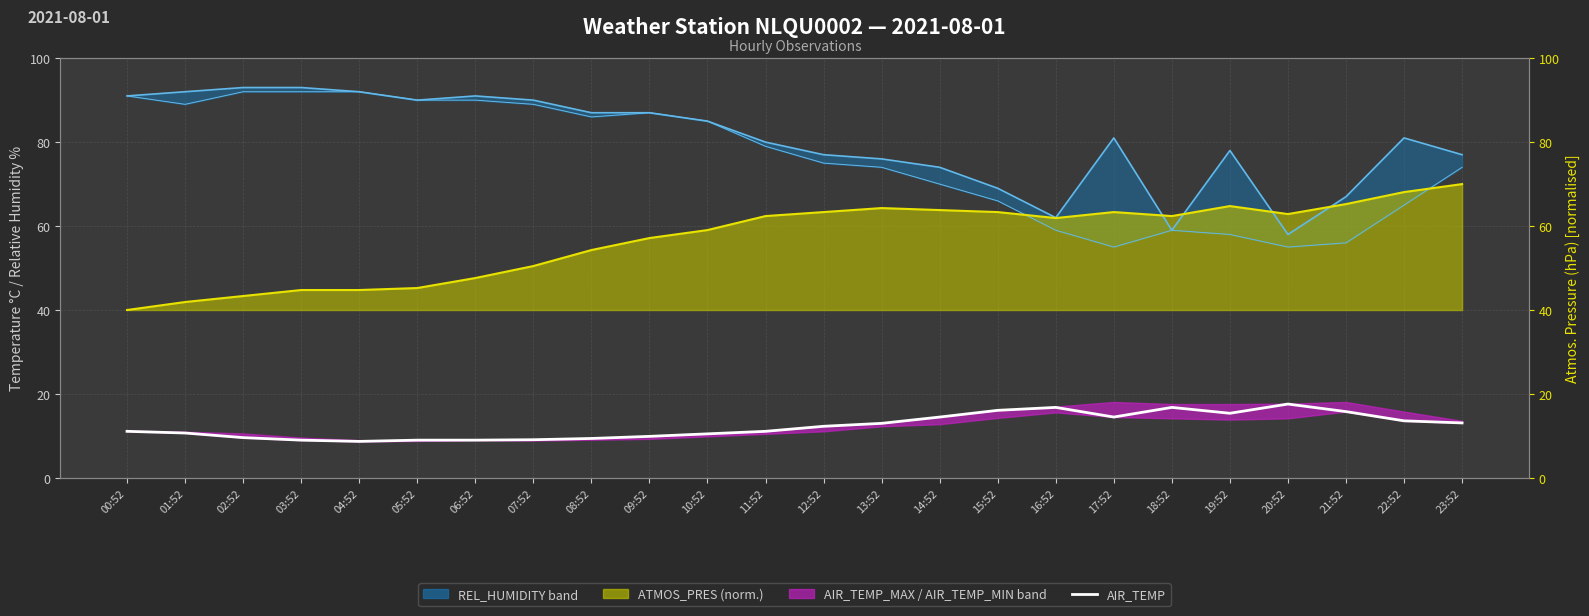

What is the label of the 13th point from the left?

12:52